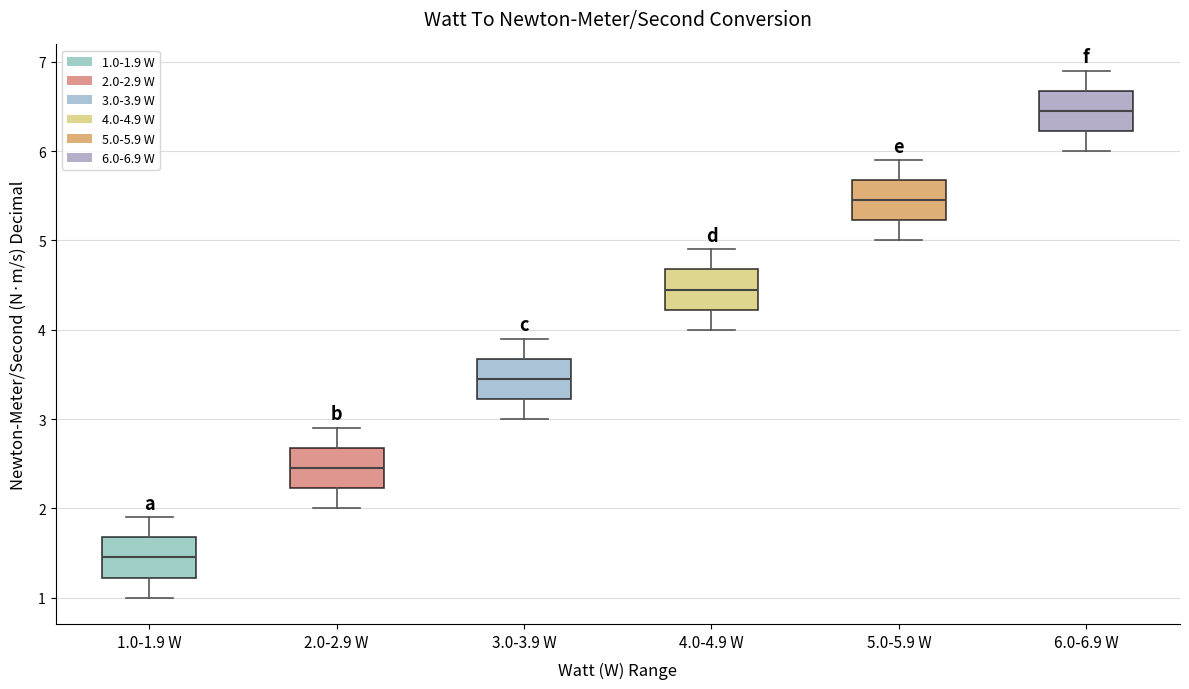

Where is the upper edge of the box for 1.0-1.9 W on the y-axis? The values are not printed on the chart, so give them approximately, as read against the axis.

1.7